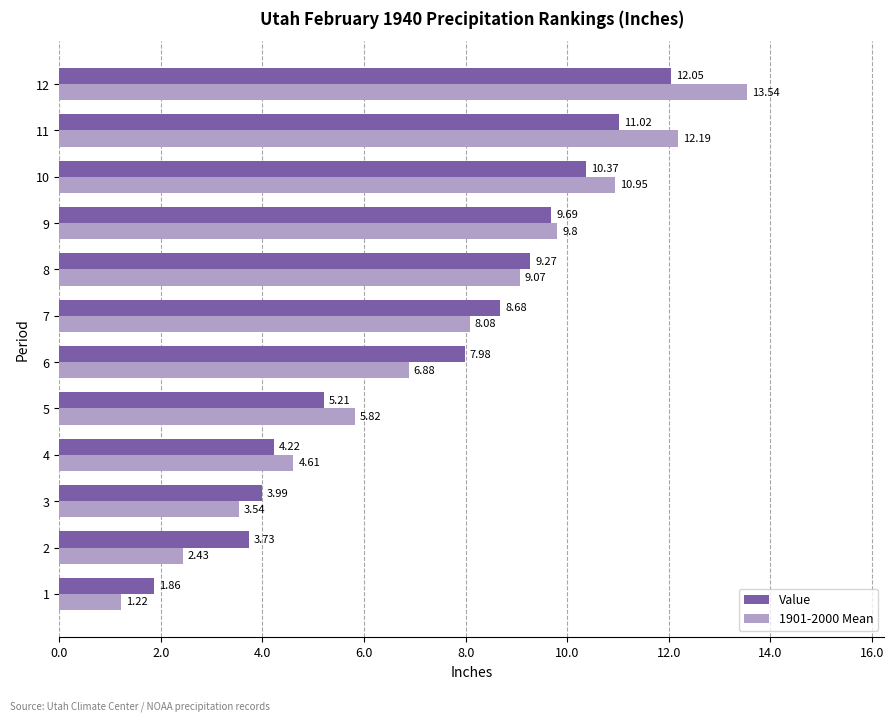

Rank the series by their maximum value, from highest to lowest.

1901-2000 Mean, Value